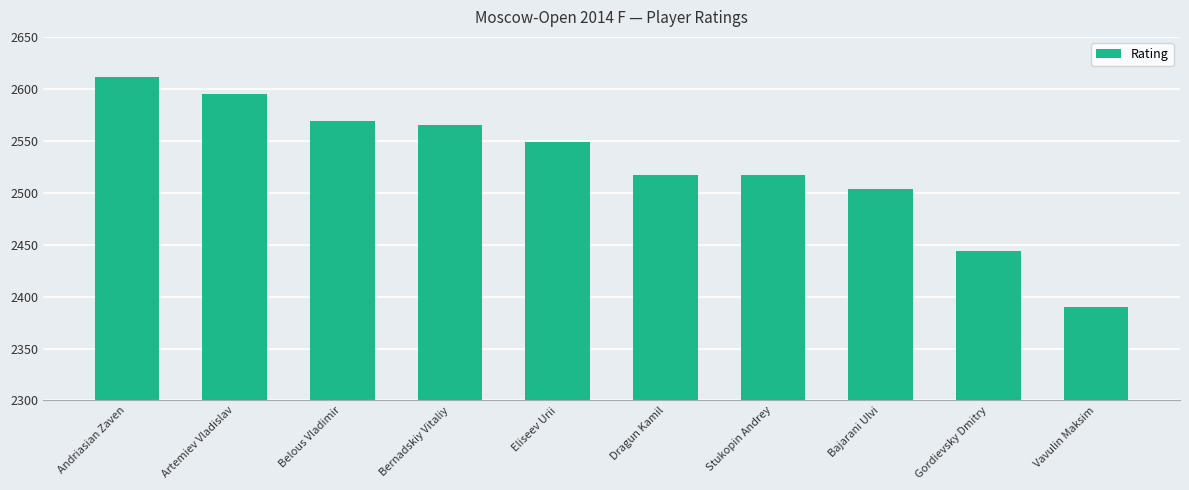

How many series are shown in this chart?

1